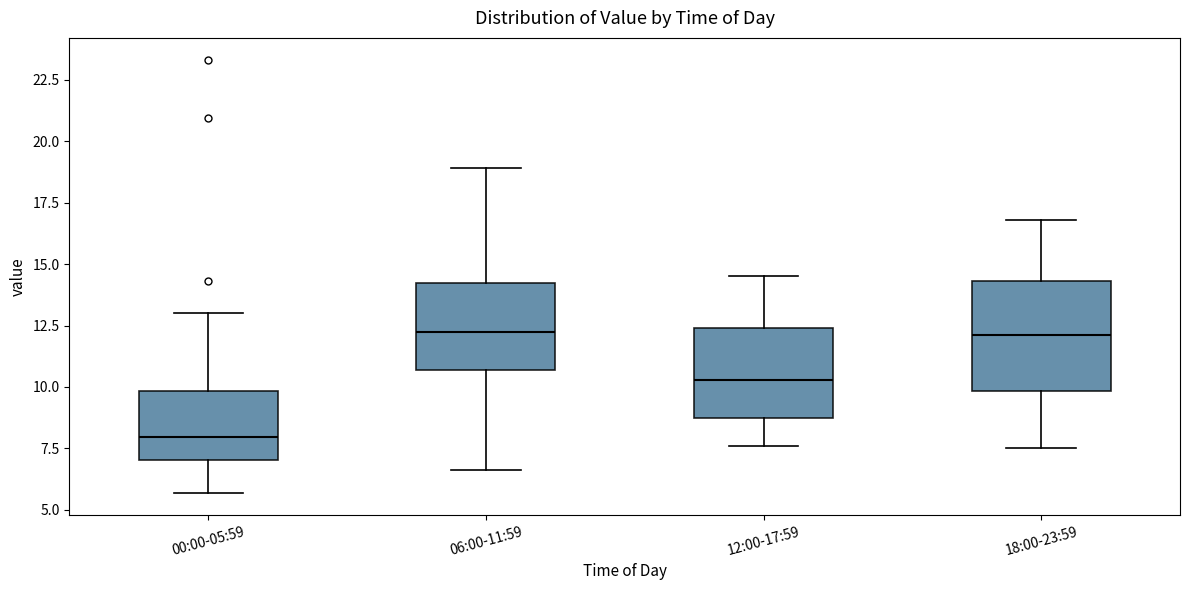

Which box is the tallest, from its lower edge to its upper edge?

18:00-23:59